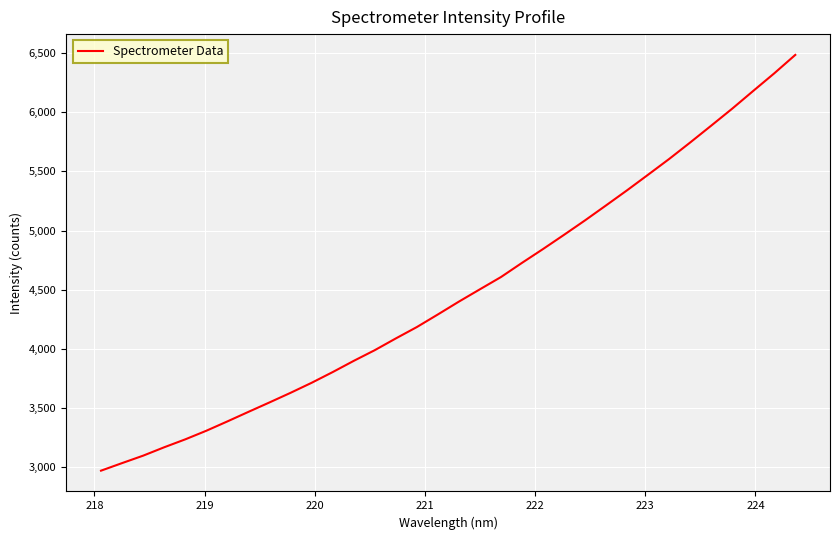

What is the difference between the maximum and minimum values?

3513.5